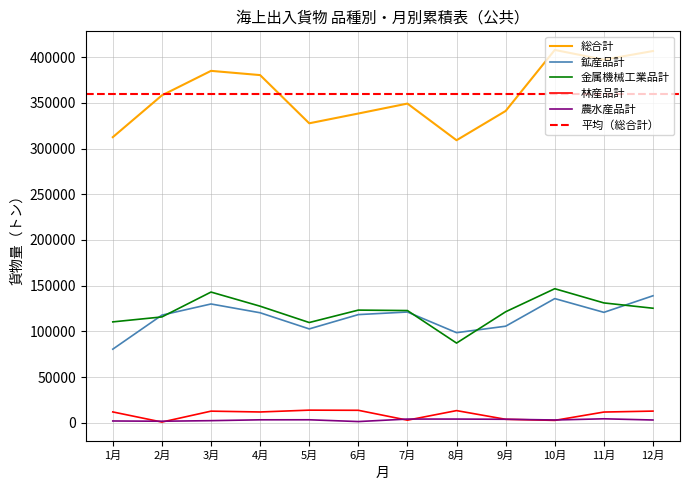

What is the label of the 12th point from the left?

12月